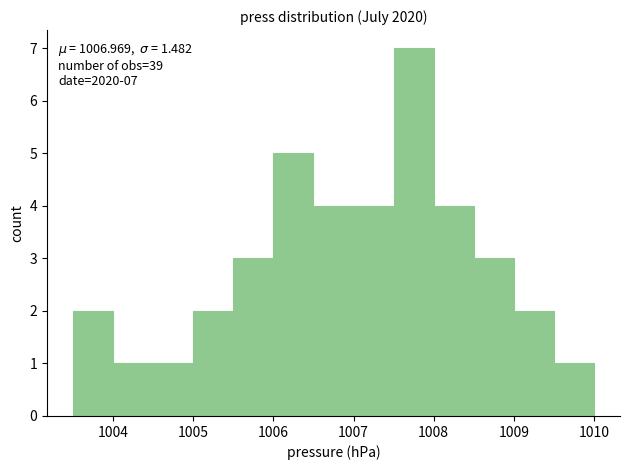

Over which range of the x-axis is the bar tallest?

1007.5 to 1008.0